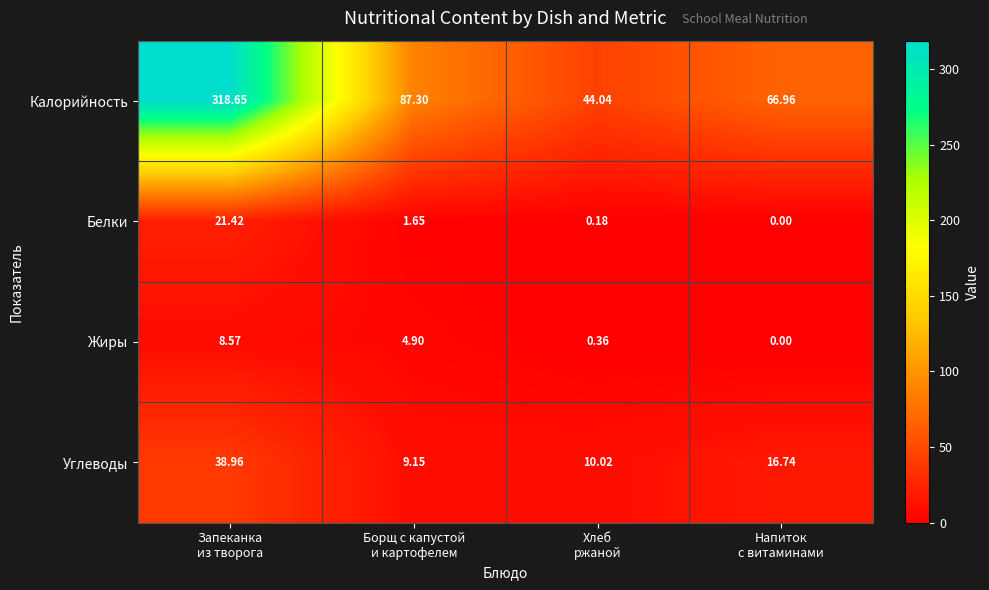

At how many categories does at least one series exceed 195?

1